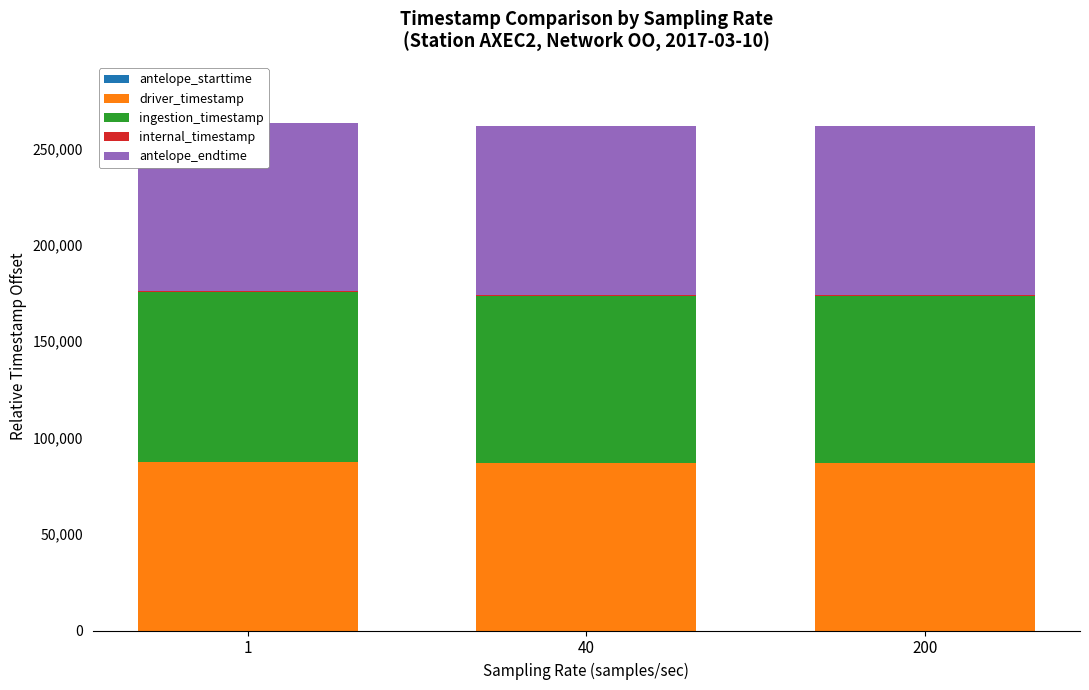

Is the value of ingestion_timestamp at 40 greater than the value of internal_timestamp at 1?

Yes